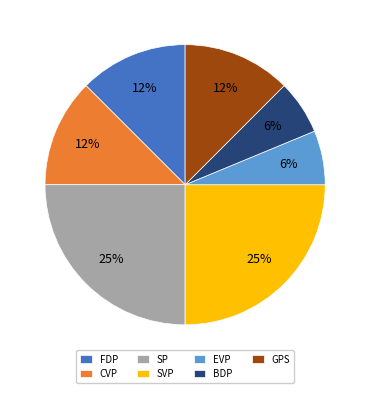

Is there any slice that represents more than half of the pie?

No